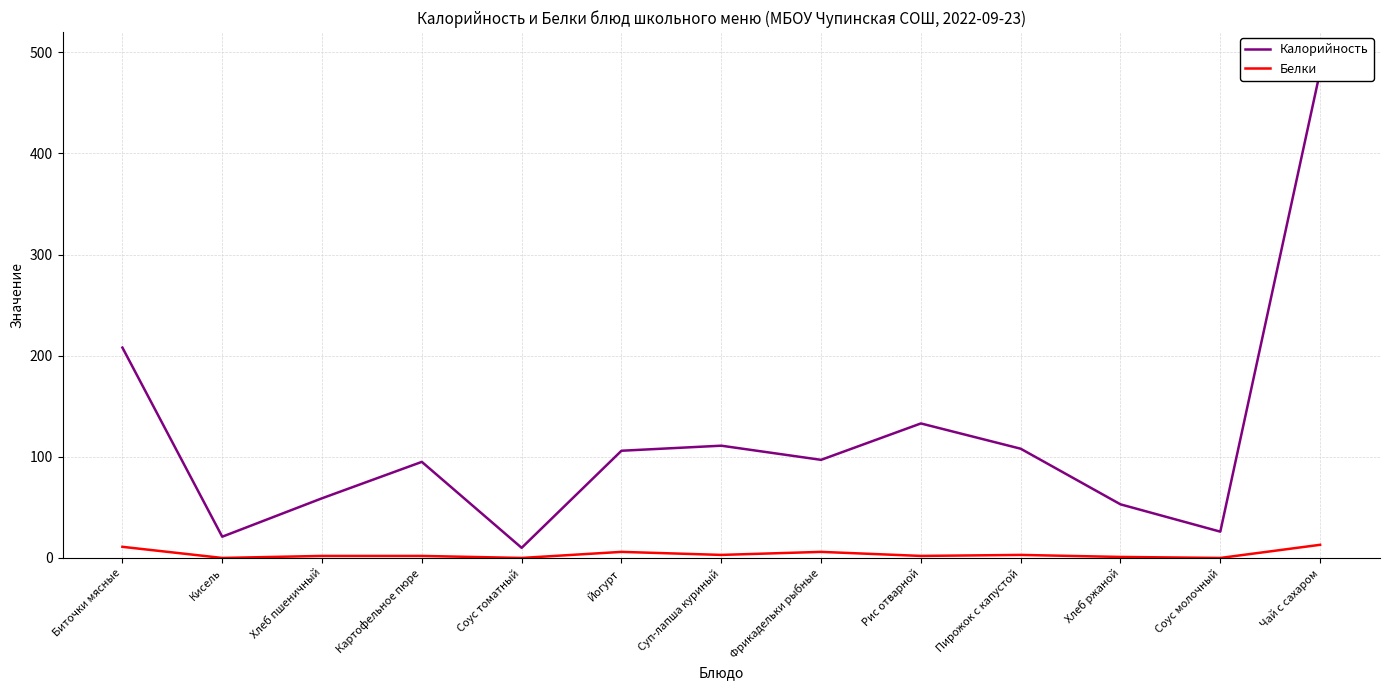

True or false: Белки has a value of -6 at Кисель.

False